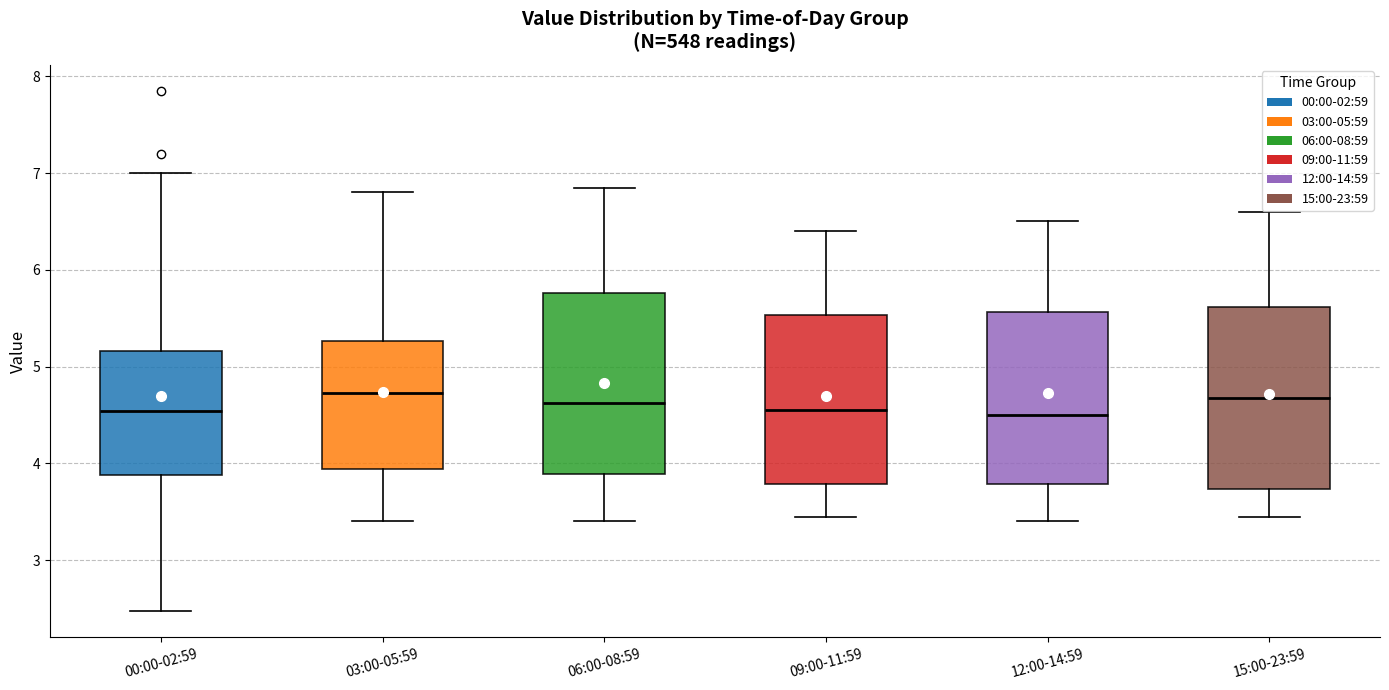

Reading left to right, transcribe this box plot: for each box, give where its median line is, the range the box spans, and where its two whiskers end, as read against the y-axis. The values are not printed on the chart, so give them approximately, as read against the axis.

00:00-02:59: median 4.5, box 3.9 to 5.2, whiskers 2.5 to 7.0
03:00-05:59: median 4.7, box 3.9 to 5.3, whiskers 3.4 to 6.8
06:00-08:59: median 4.6, box 3.9 to 5.8, whiskers 3.4 to 6.9
09:00-11:59: median 4.6, box 3.8 to 5.5, whiskers 3.5 to 6.4
12:00-14:59: median 4.5, box 3.8 to 5.6, whiskers 3.4 to 6.5
15:00-23:59: median 4.7, box 3.7 to 5.6, whiskers 3.5 to 6.6